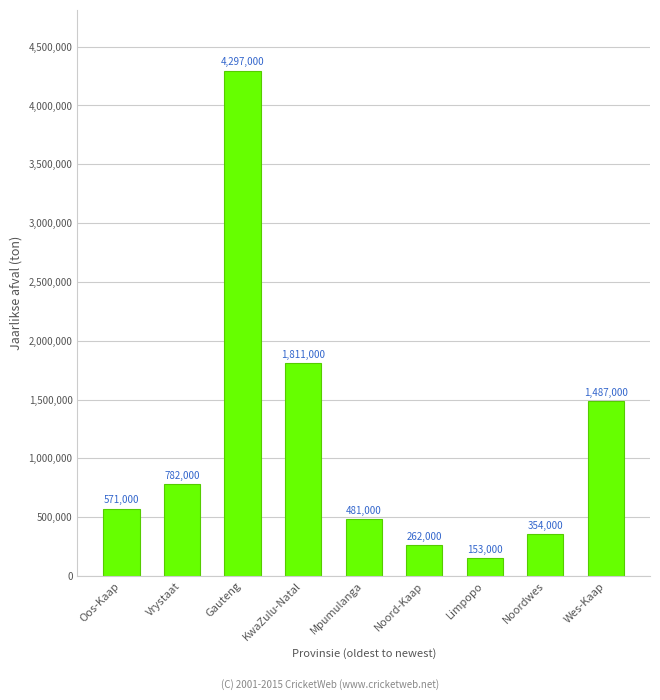

What is the average value?

1133111